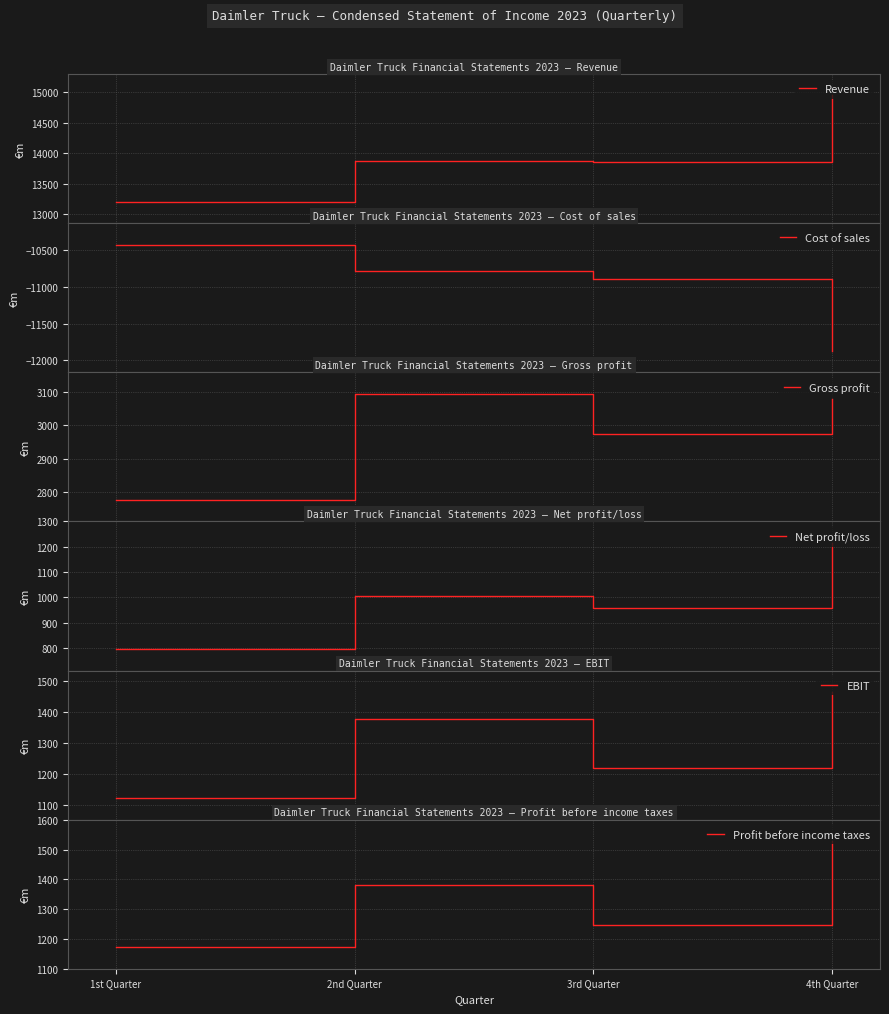

What is the lowest value of the EBIT series?

1121